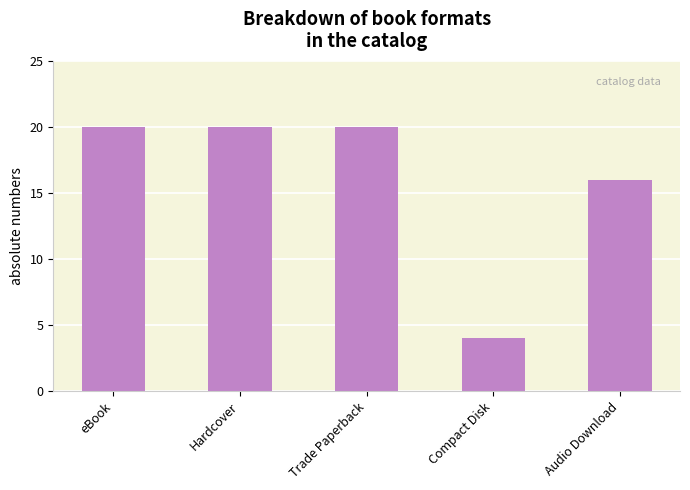

Between Hardcover and Compact Disk, which is larger?

Hardcover